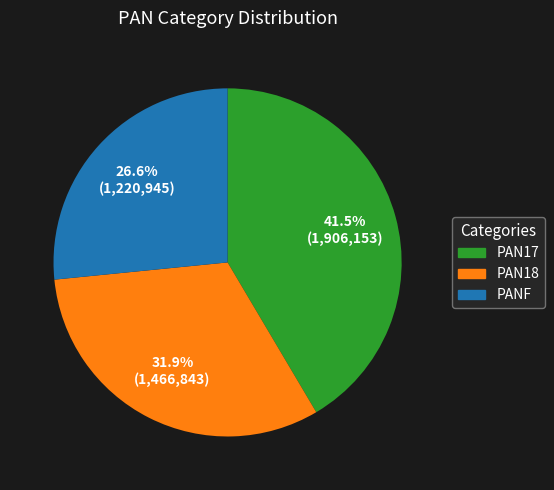

Rank the categories by value from highest to lowest.

PAN17, PAN18, PANF